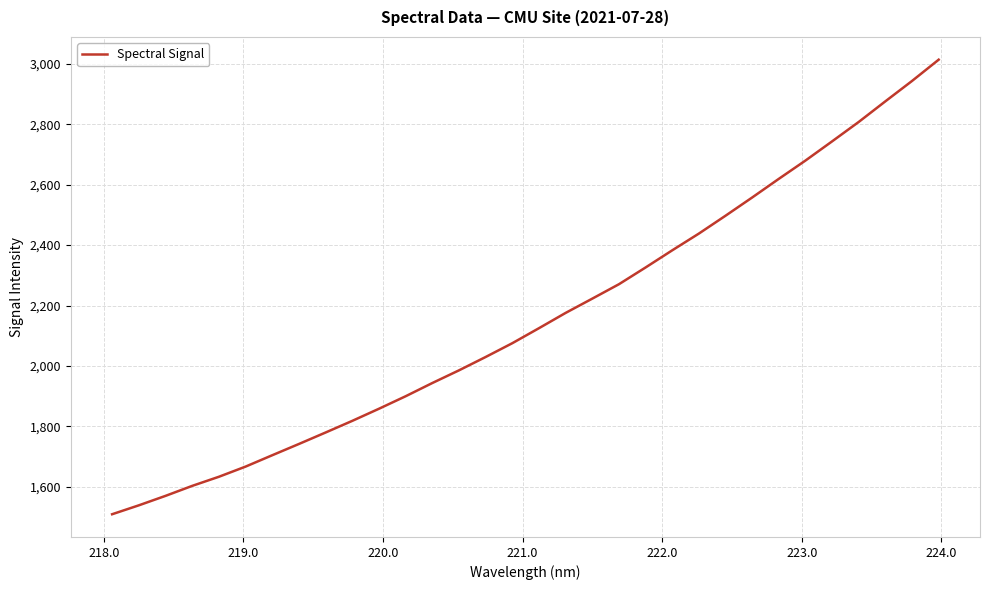

What is the maximum value shown in the chart?

3014.4